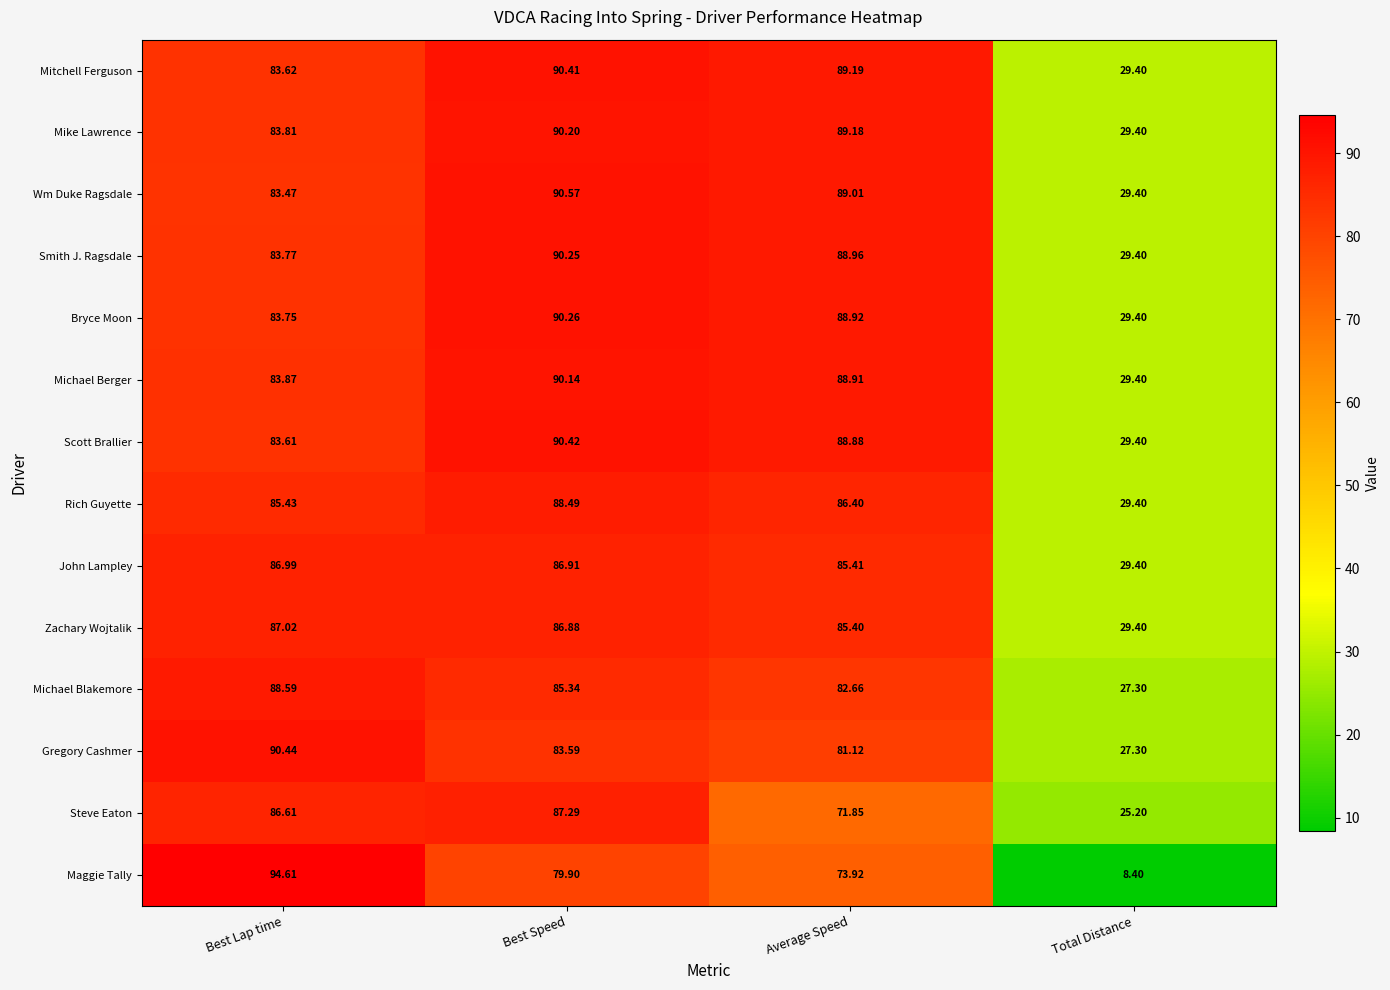

At which category is the sum across all series the highest?

Best Speed